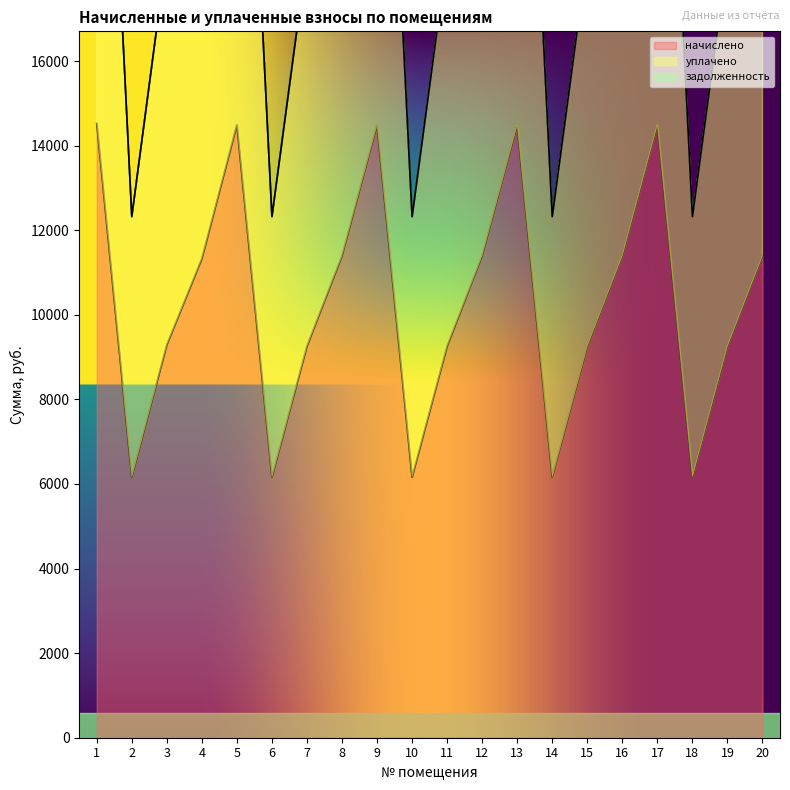

What is the highest value of the начислено series?

14523.1